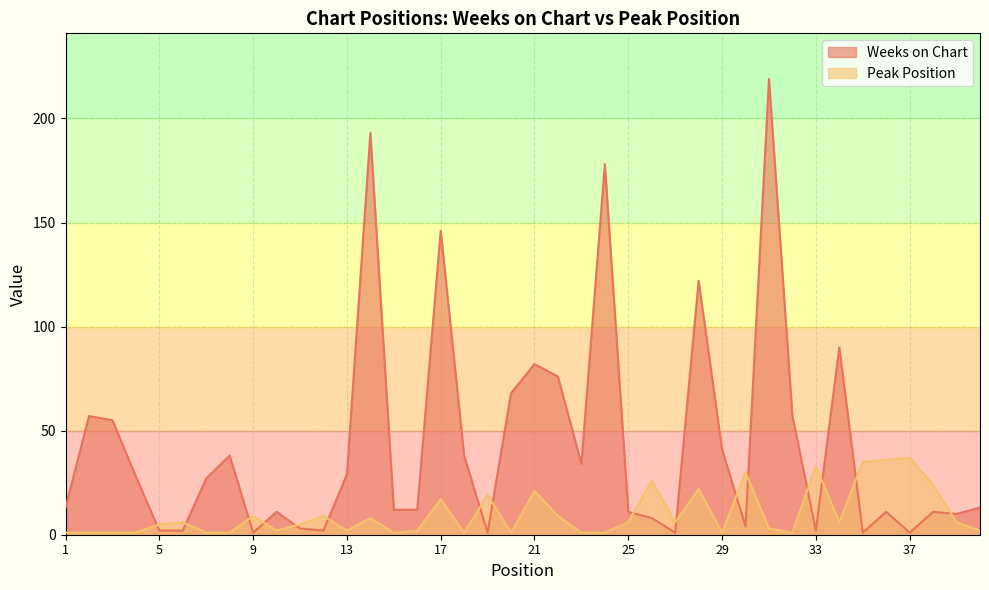

Reading left to right, transcribe all the data shown in this chart.

Weeks on Chart: 13	57	55	28	2	2	27	38	1	11	3	2	29	193	12	12	146	38	1	68	82	76	34	178	11	8	1	122	41	4	219	57	2	90	1	11	1	11	10	13
Peak Position: 1	1	1	1	5	6	1	1	9	2	5	9	2	8	1	2	17	1	19	1	21	9	1	1	6	26	6	22	1	30	3	1	33	6	35	36	37	24	6	2